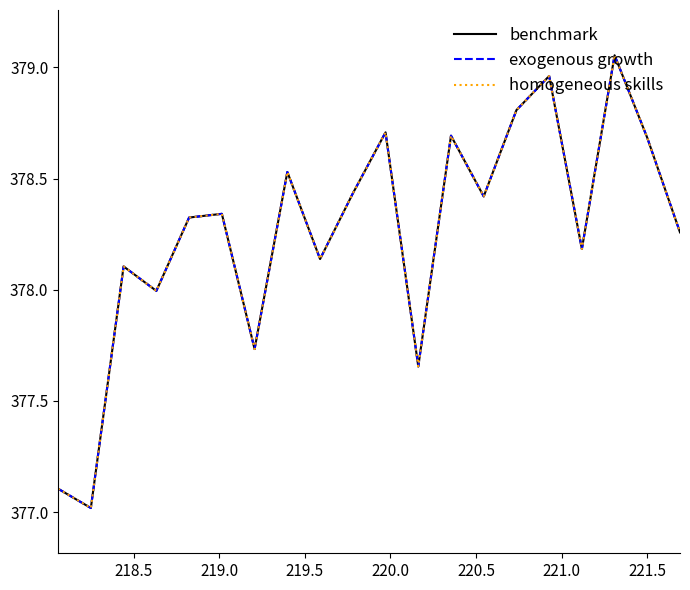

What is the minimum value shown in the chart?

377.0